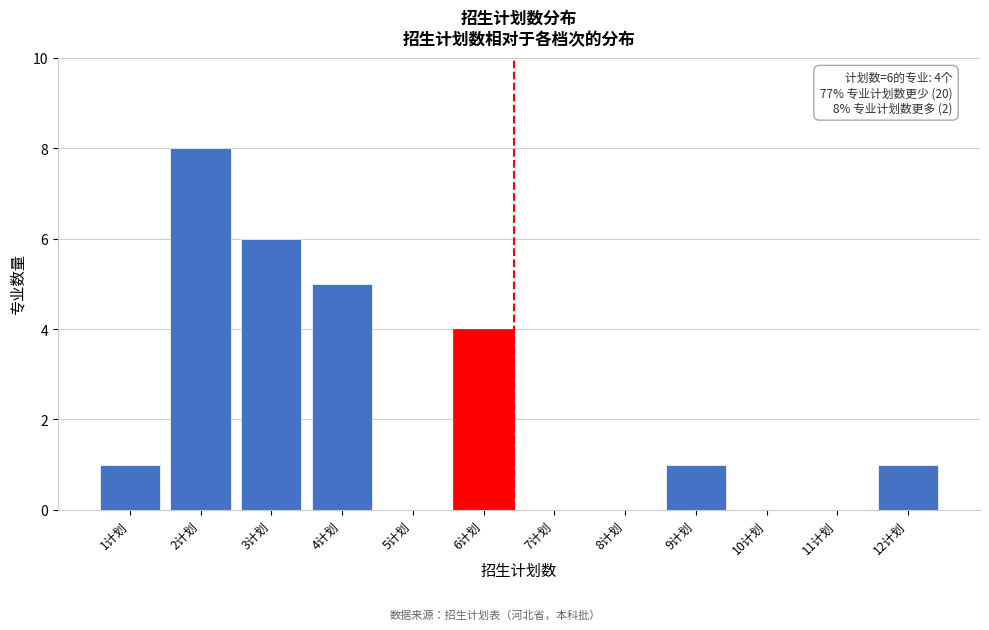

Reading right to left, what are all the values shown in this chart?

12计划=1	11计划=0	10计划=0	9计划=1	8计划=0	7计划=0	6计划=4	5计划=0	4计划=5	3计划=6	2计划=8	1计划=1